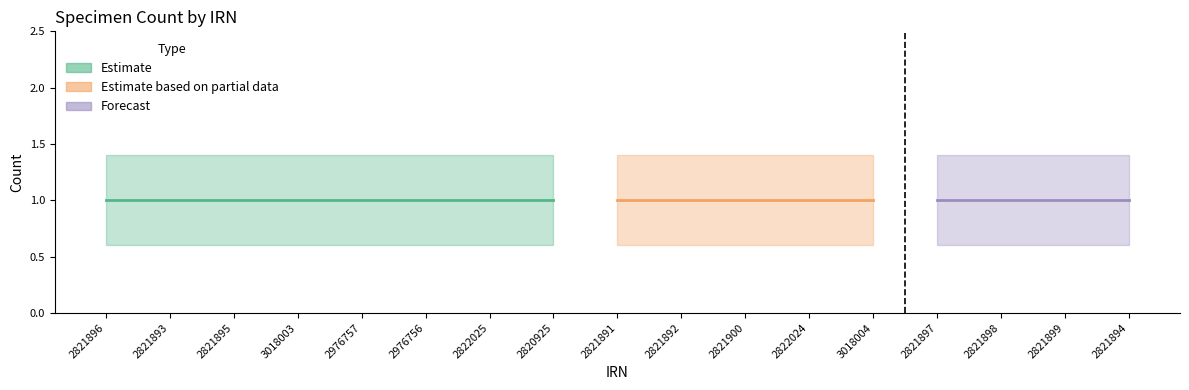

What is the approximate value of Count_high at 2821898?

1.4